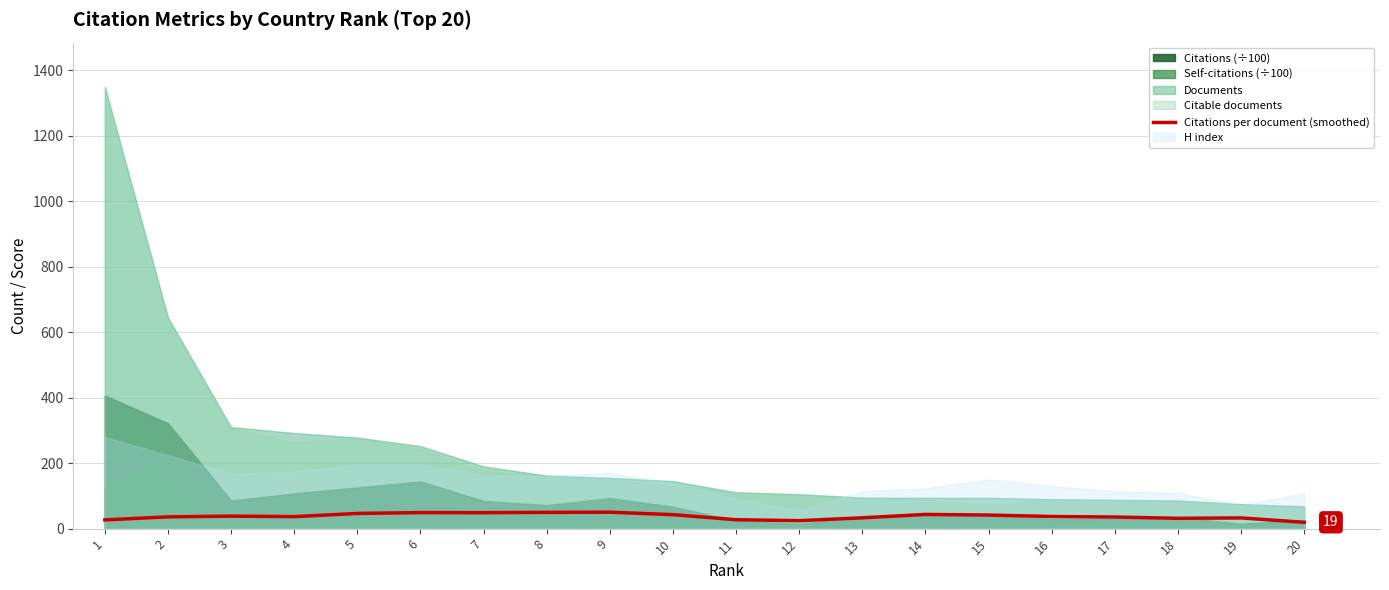

What is the highest value of the Citations per document (smoothed) series?

50.2